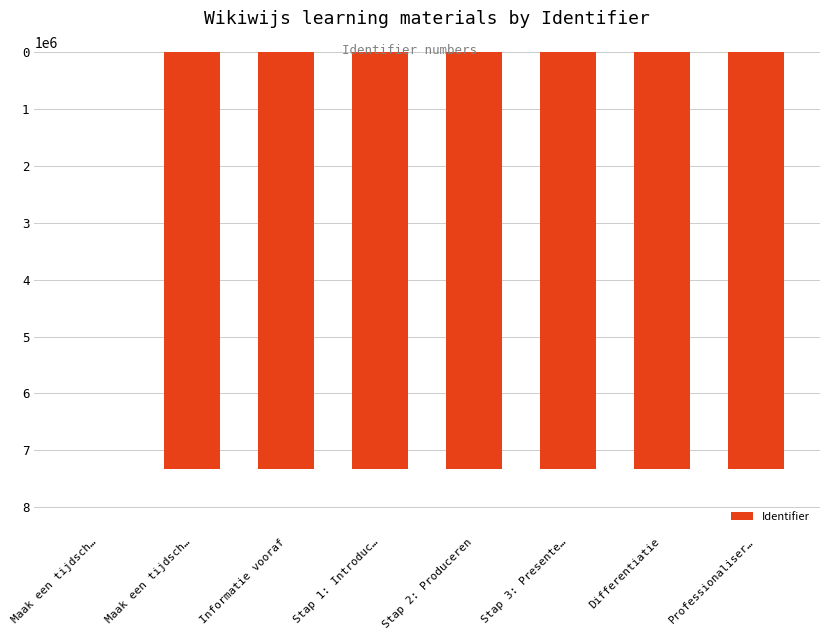

How many data points does each series have?

8